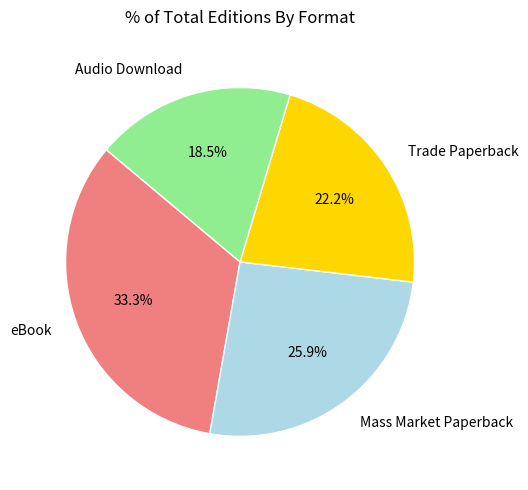

Do Audio Download and Trade Paperback together represent more than half of the pie?

No